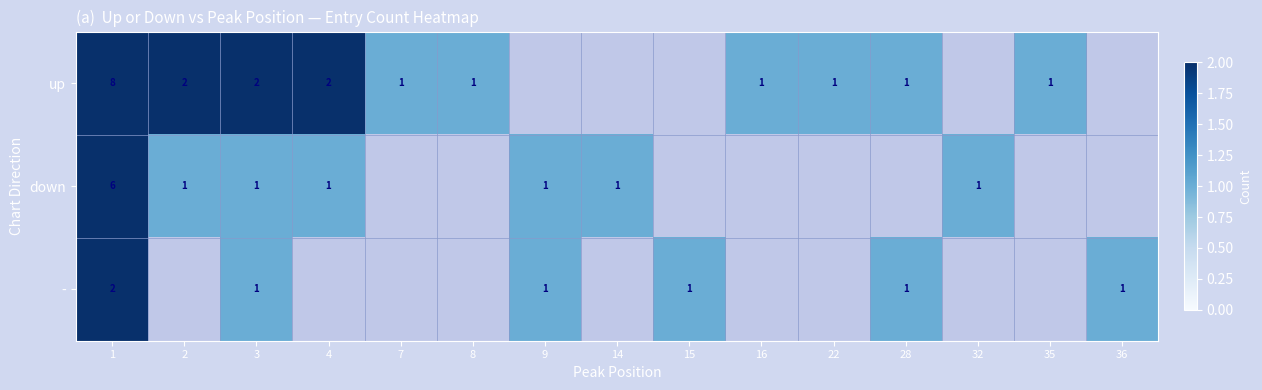

Is it true that up equals 2 at 2?

True